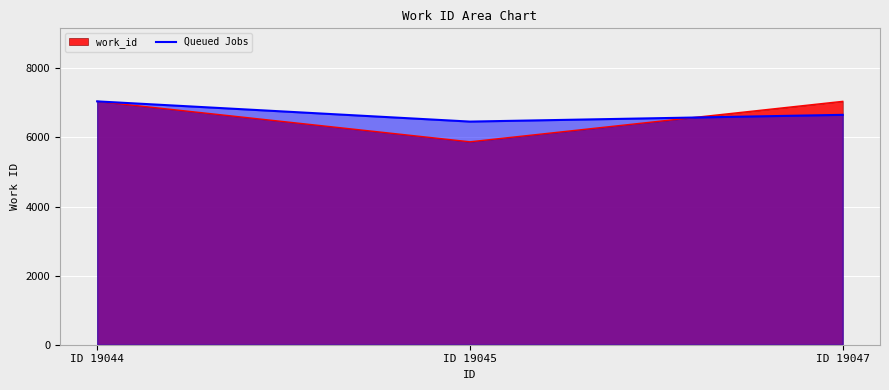

Between ID 19047 and ID 19045, which is larger?

ID 19047